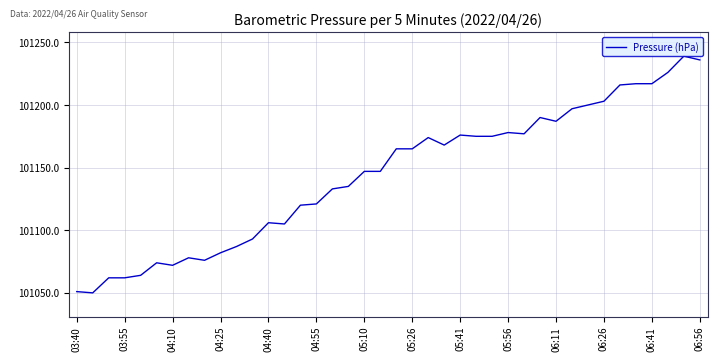

Does the chart have visible grid lines?

Yes